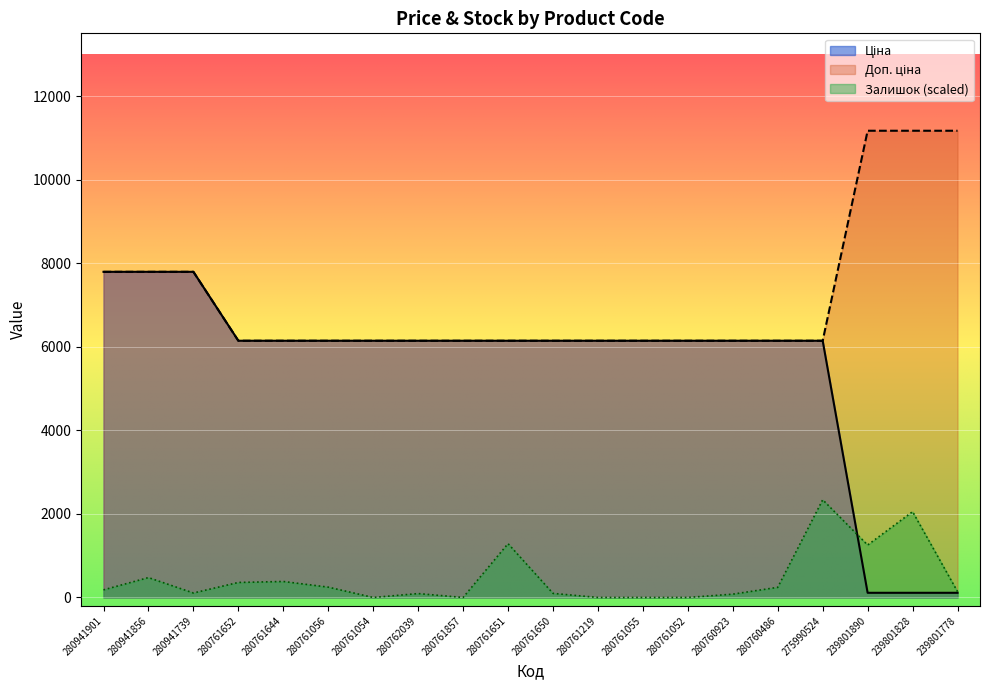

What is the difference between the second highest and second lowest values in the Залишок series?

2053.2